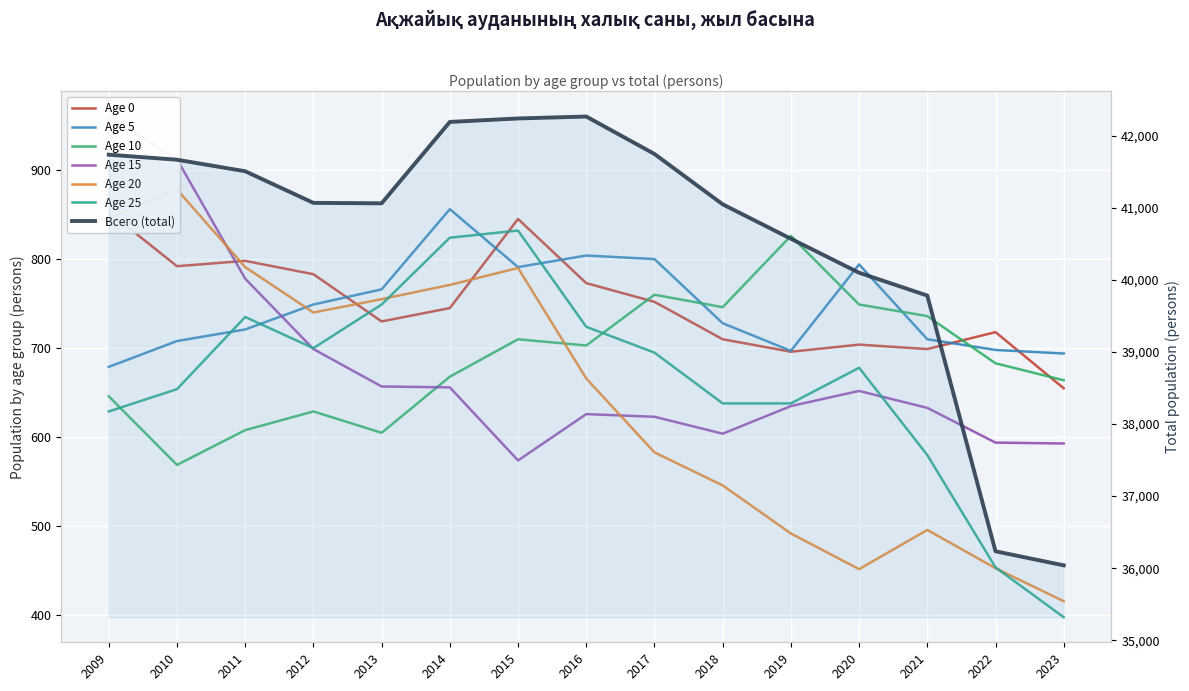

Rank the categories by value from lowest to highest.

2023, 2022, 2021, 2020, 2019, 2018, 2013, 2012, 2011, 2010, 2009, 2017, 2014, 2015, 2016